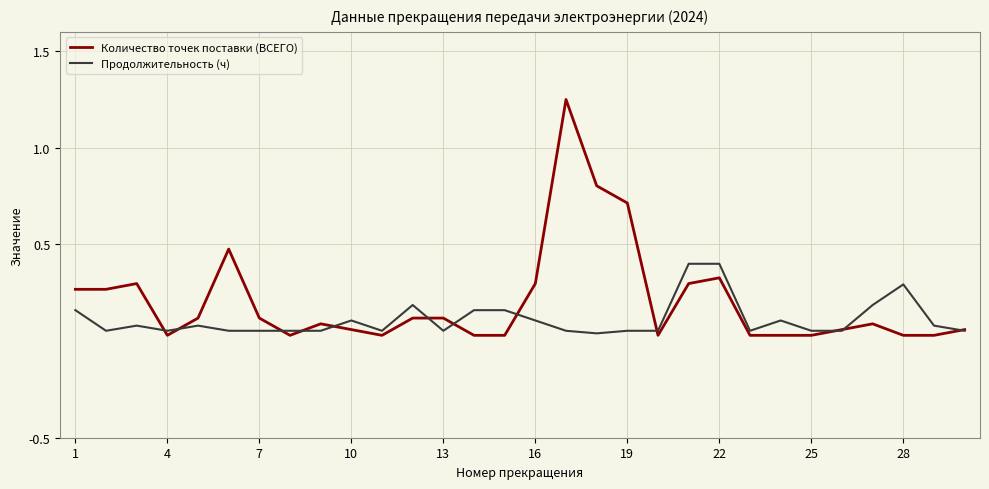

True or false: Количество точек поставки (ВСЕГО) and Продолжительность (ч) cross at least once.

True